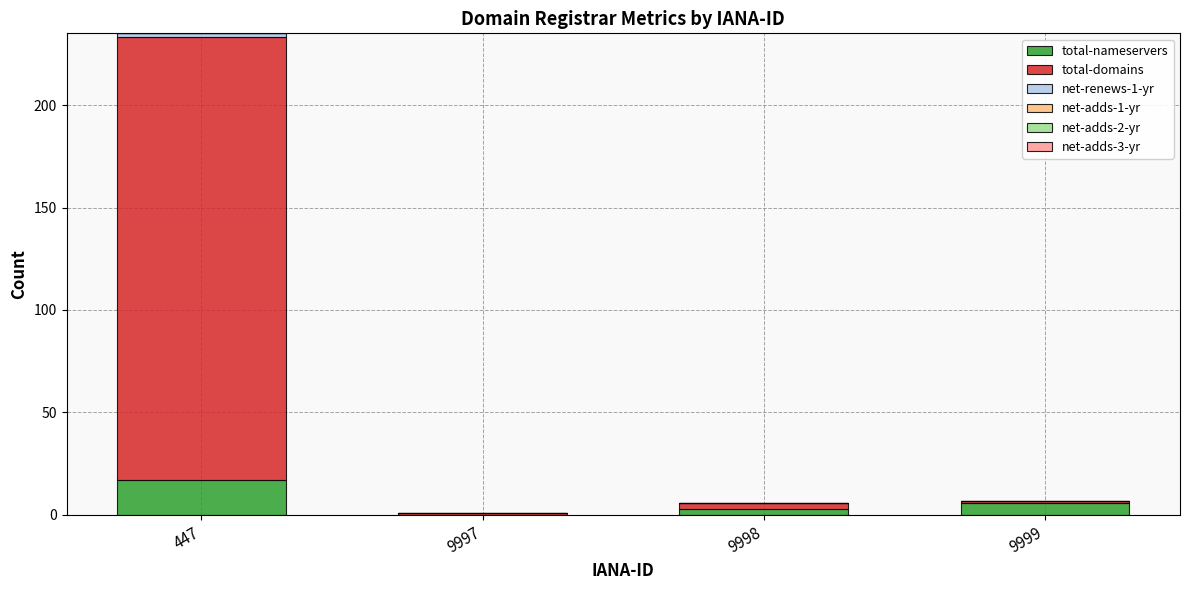

Are the bars grouped side by side (vs. stacked)?

No